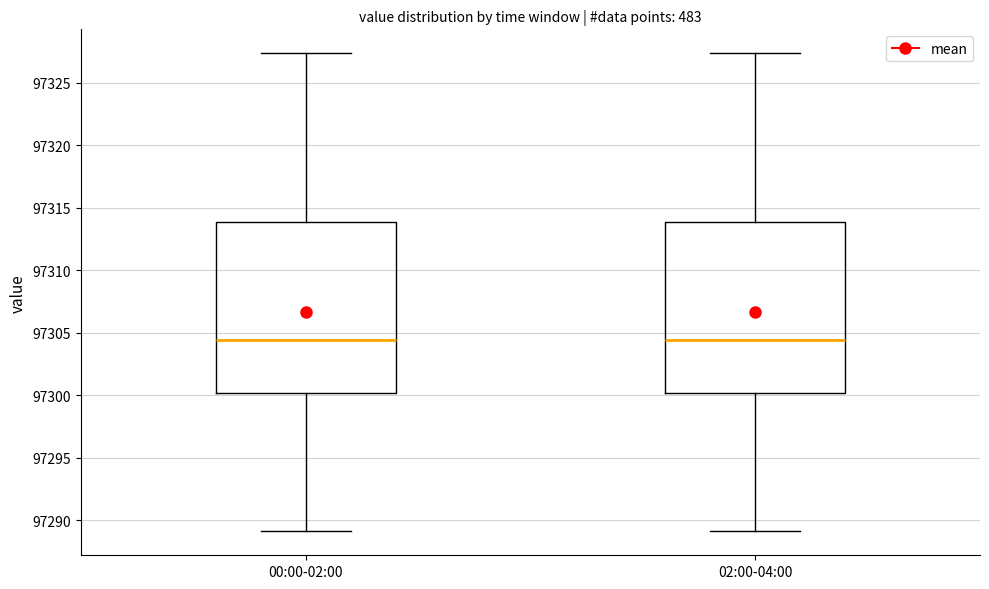

Where does the median line of the box for 02:00-04:00 sit on the y-axis? The values are not printed on the chart, so give them approximately, as read against the axis.

97304.5